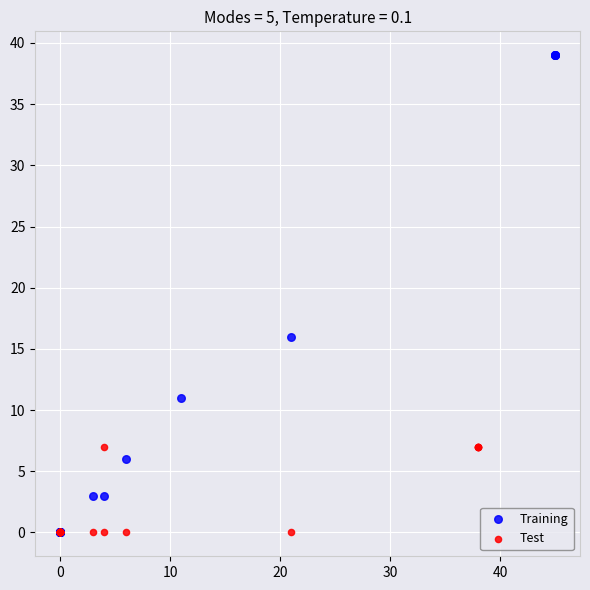

Which series reaches the maximum Y coordinate?

Training